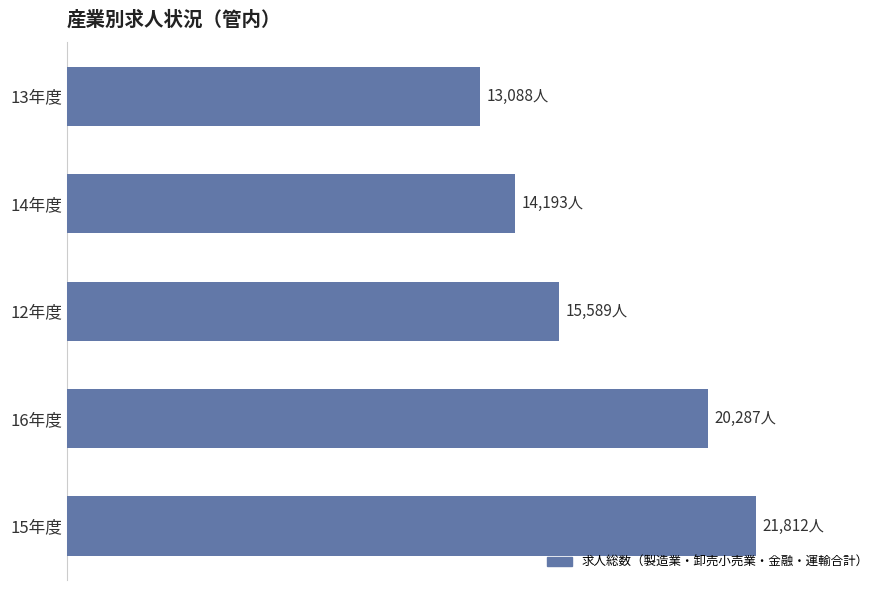

Are the bars grouped side by side (vs. stacked)?

No